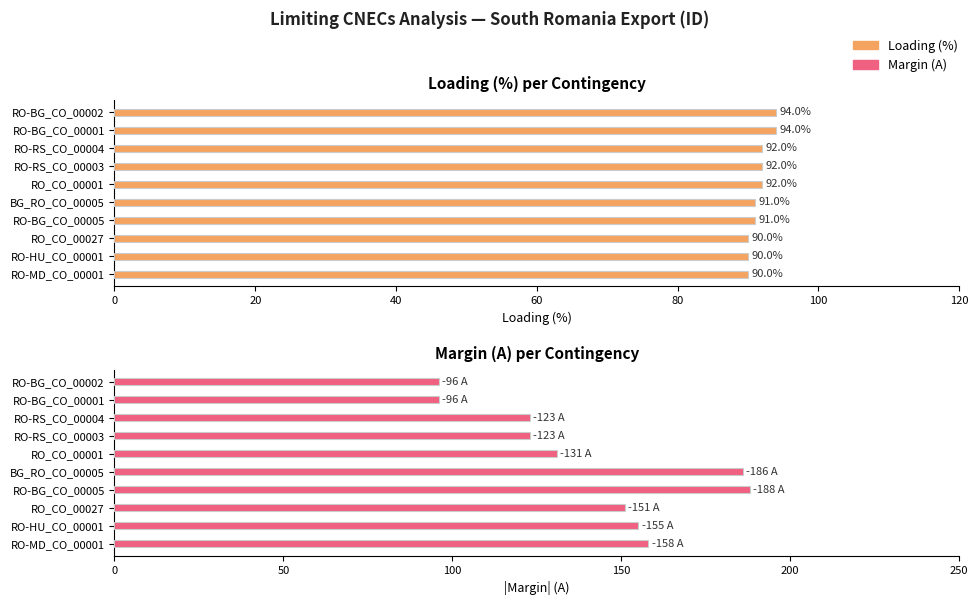

What is the smallest value displayed?

90